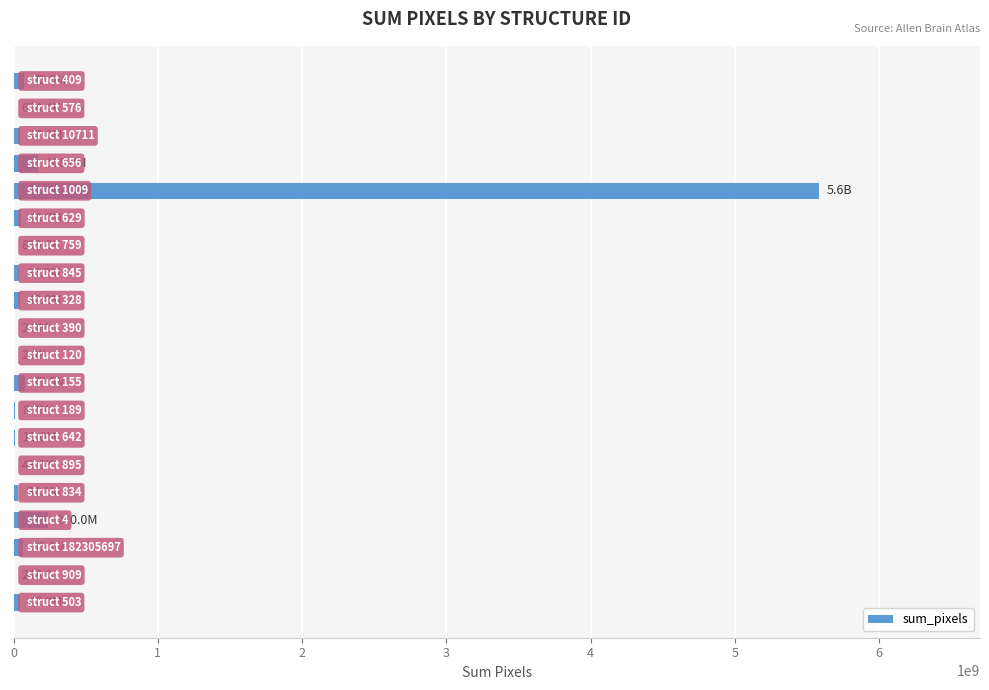

How many distinct data groups are displayed?

1